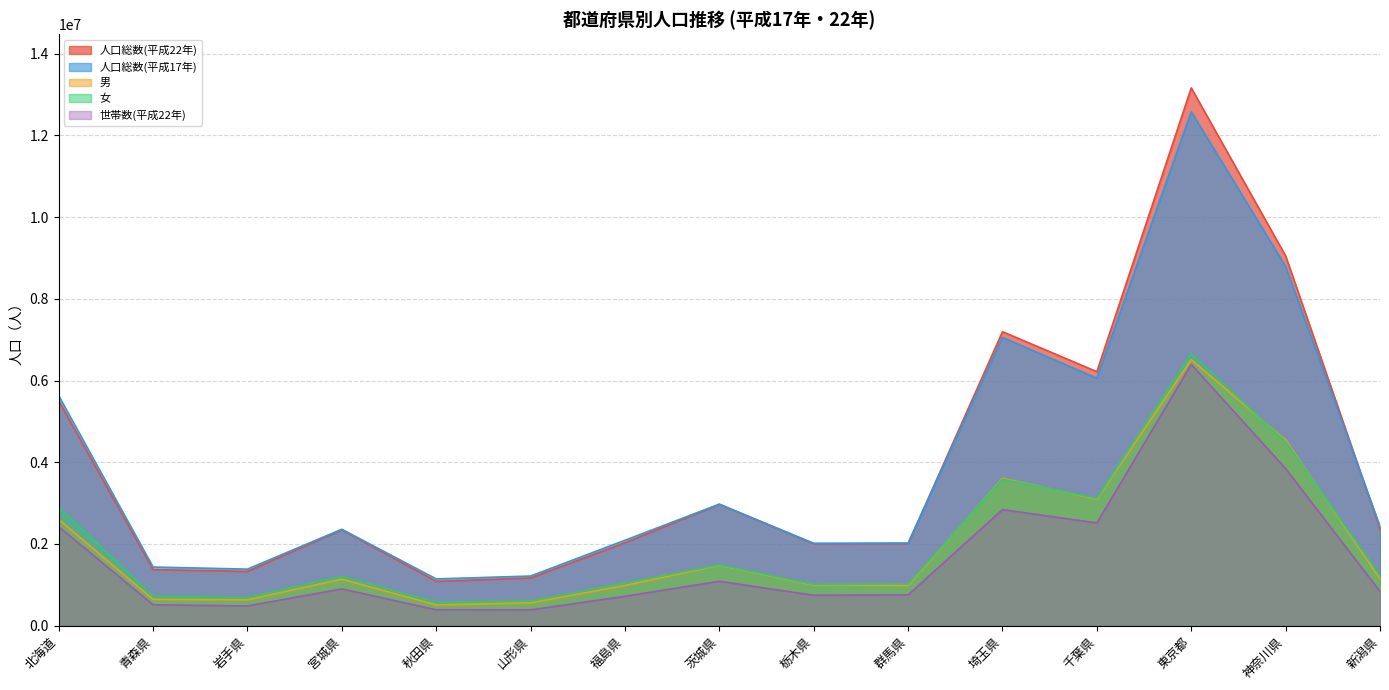

Which category has the lowest value in the 女 series?

秋田県